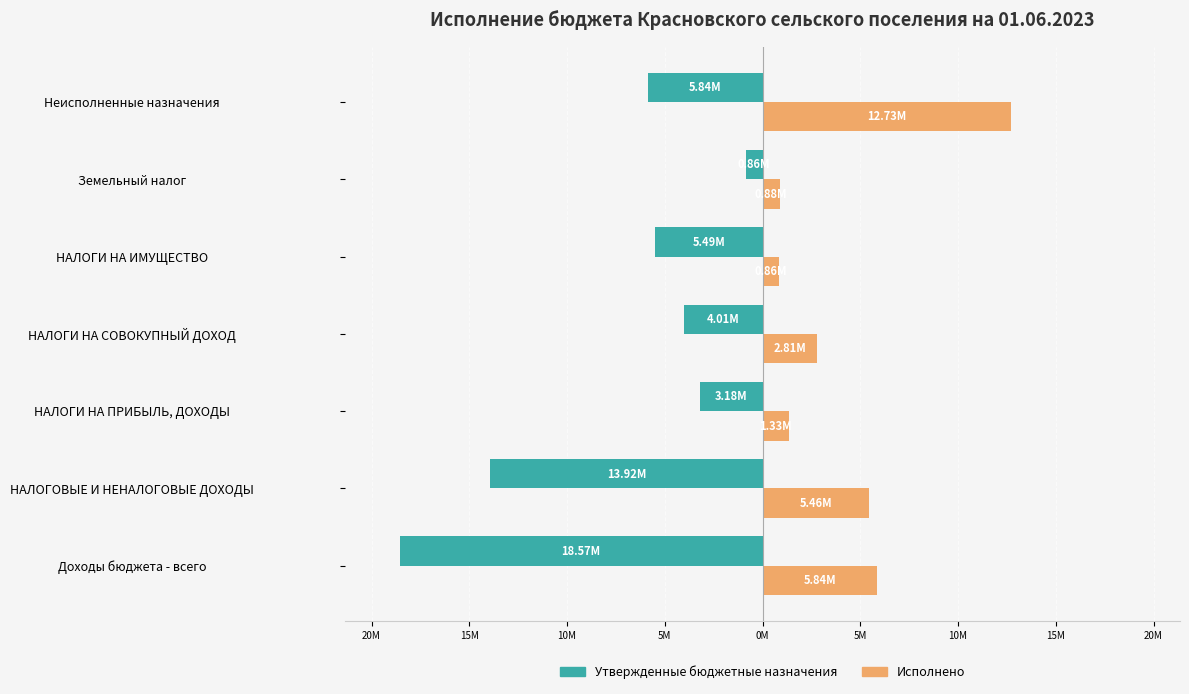

What are all the series names shown in the legend?

Утвержденные бюджетные назначения, Исполнено